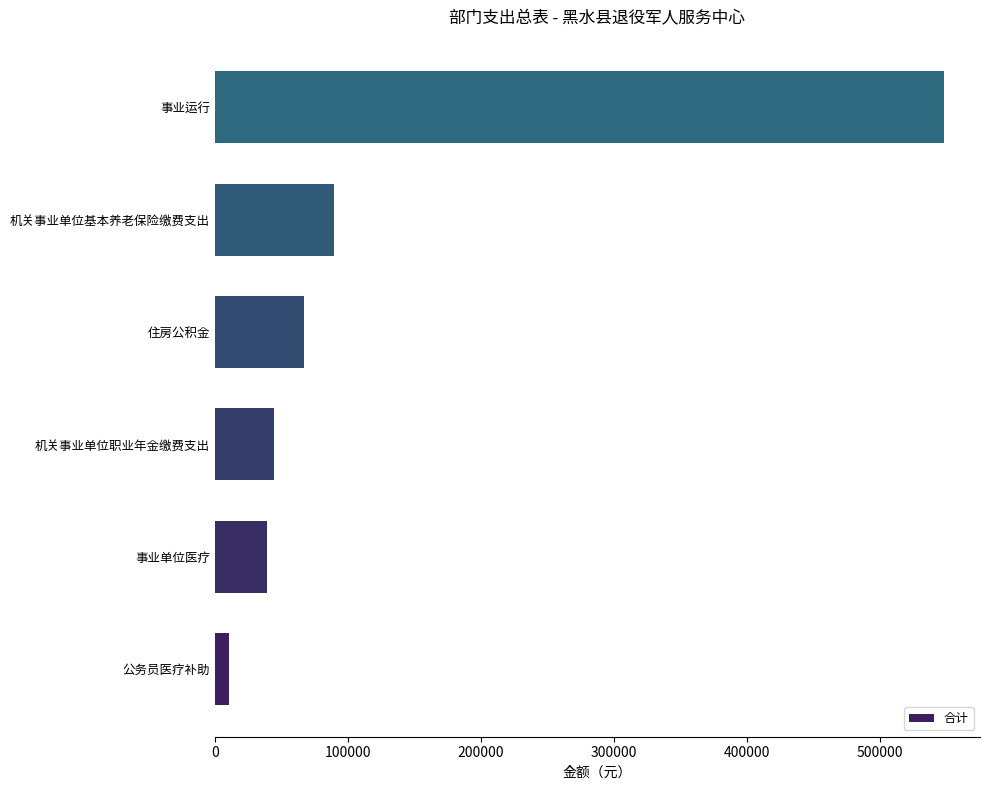

Which label corresponds to the largest value in the chart?

事业运行